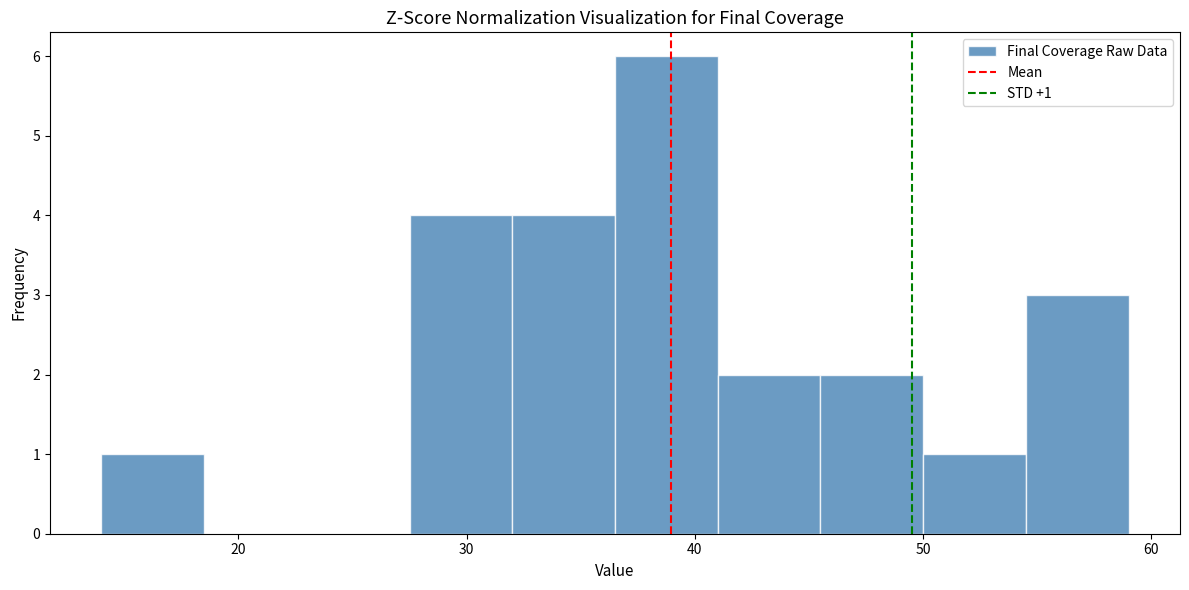

Over which range of the x-axis is the bar tallest?

36.5 to 41.0